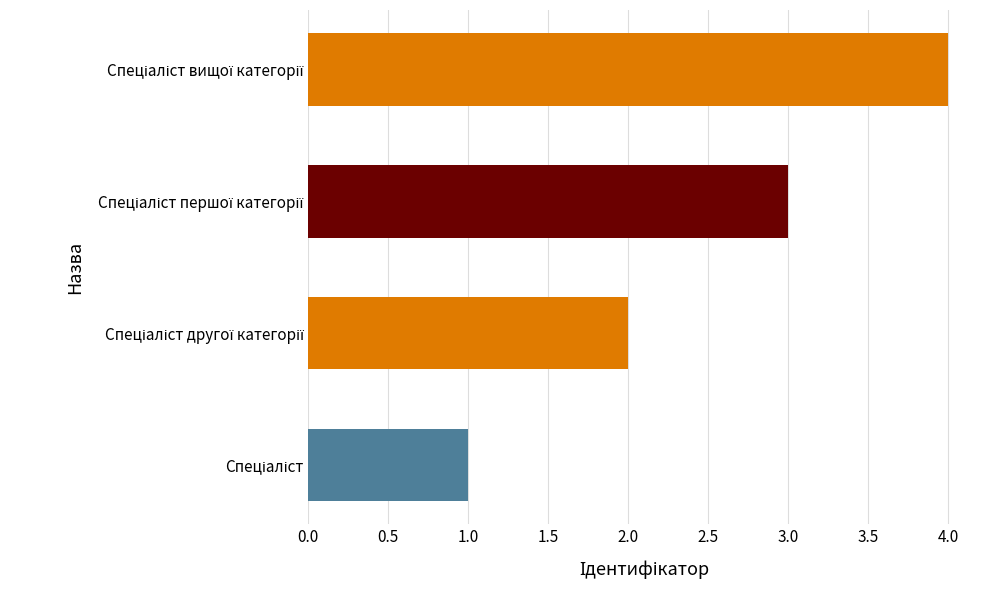

What is the difference between the maximum and minimum values?

3